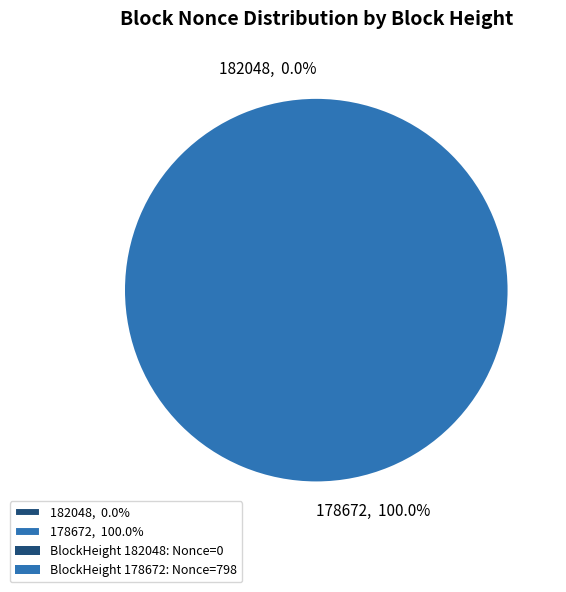

To the nearest percent, what is the difference between the largest and smallest slice percentages?

100%